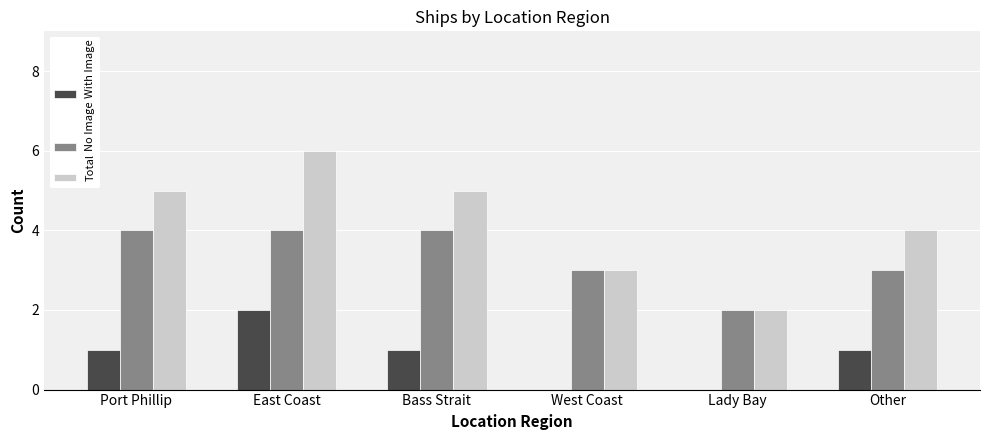

What is the sum of all With Image values?

5